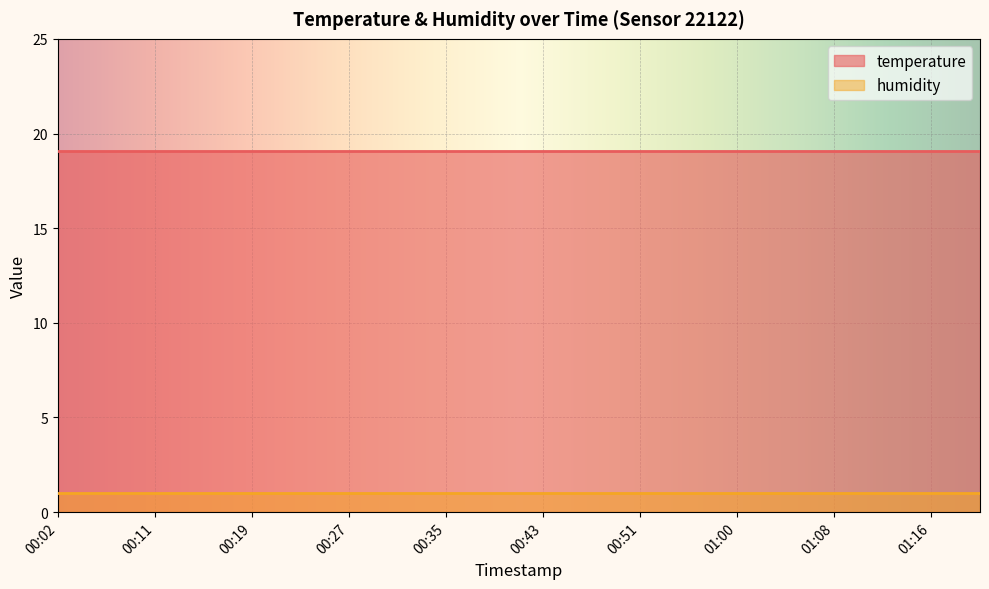

The humidity series shows 1.4 at 00:31. True or false?

False